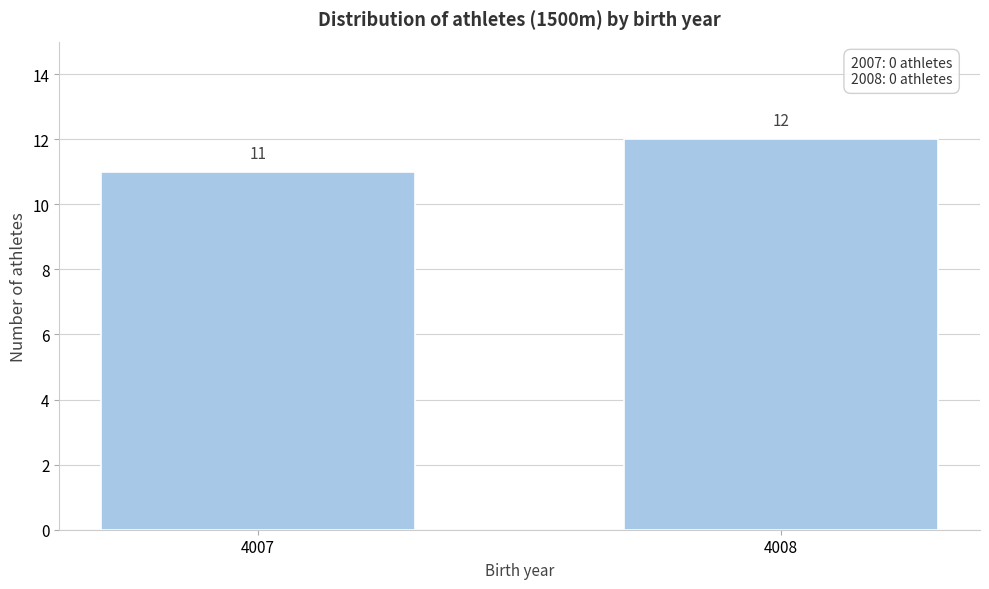

Reading left to right, extract all data points from this chart.

4007=11	4008=12